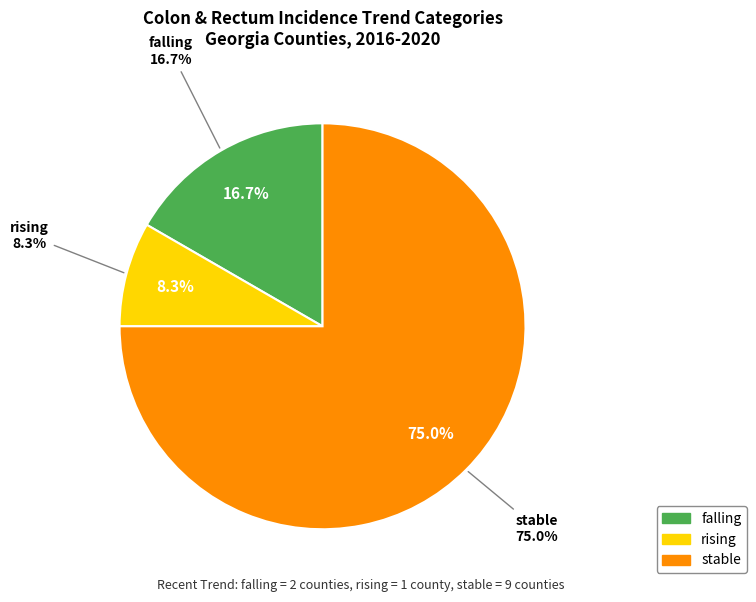

Which category has the smallest portion of the pie?

rising